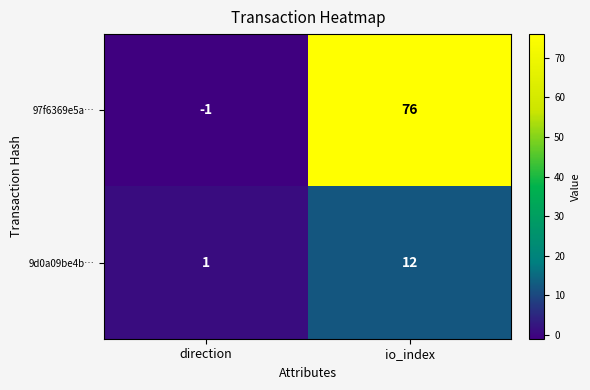

What is the smallest value displayed?

-1